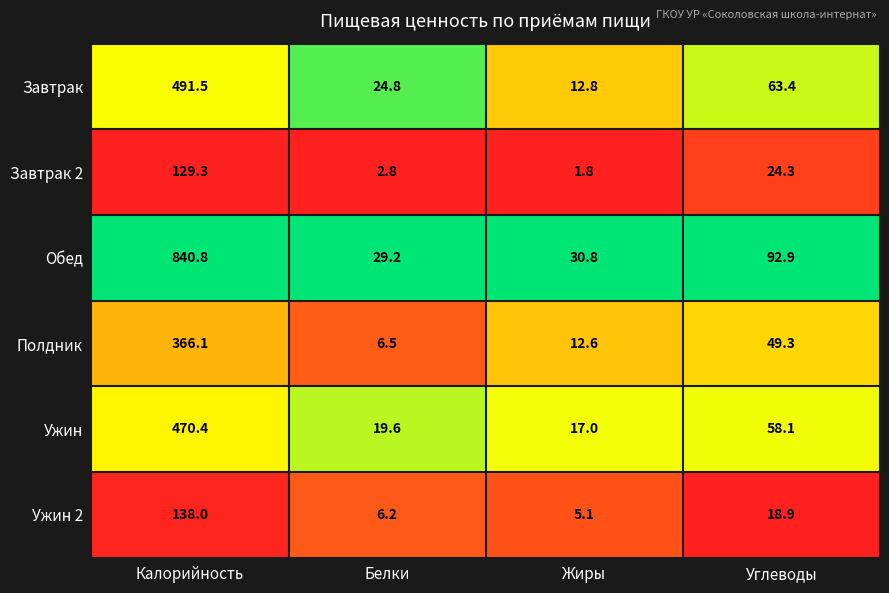

Reading left to right, extract all data points from this chart.

Завтрак: Калорийность=491.5	Белки=24.8	Жиры=12.8	Углеводы=63.4
Завтрак 2: Калорийность=129.3	Белки=2.8	Жиры=1.8	Углеводы=24.3
Обед: Калорийность=840.8	Белки=29.2	Жиры=30.8	Углеводы=92.9
Полдник: Калорийность=366.1	Белки=6.5	Жиры=12.6	Углеводы=49.3
Ужин: Калорийность=470.4	Белки=19.6	Жиры=17.0	Углеводы=58.1
Ужин 2: Калорийность=138.0	Белки=6.2	Жиры=5.1	Углеводы=18.9